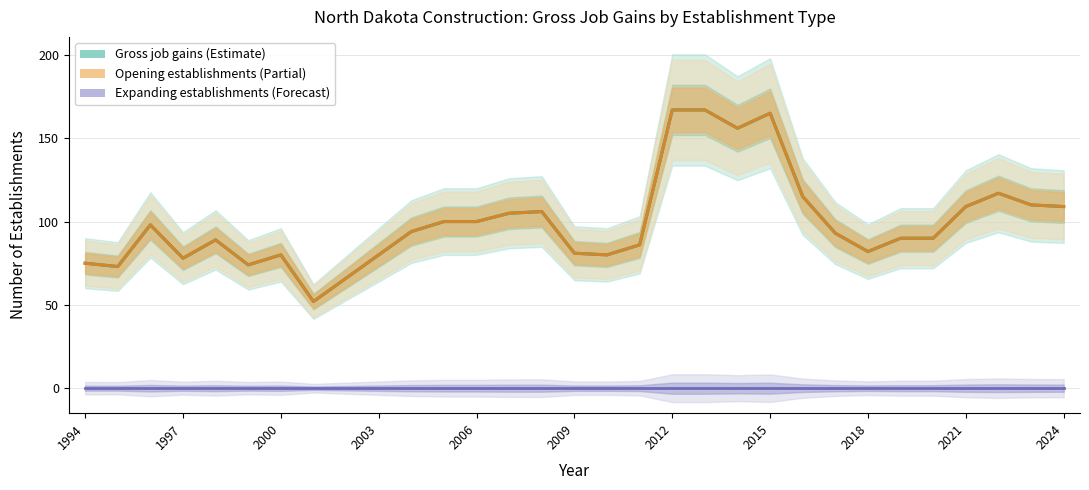

Which series has the largest range (max minus min)?

Gross job gains (Total)